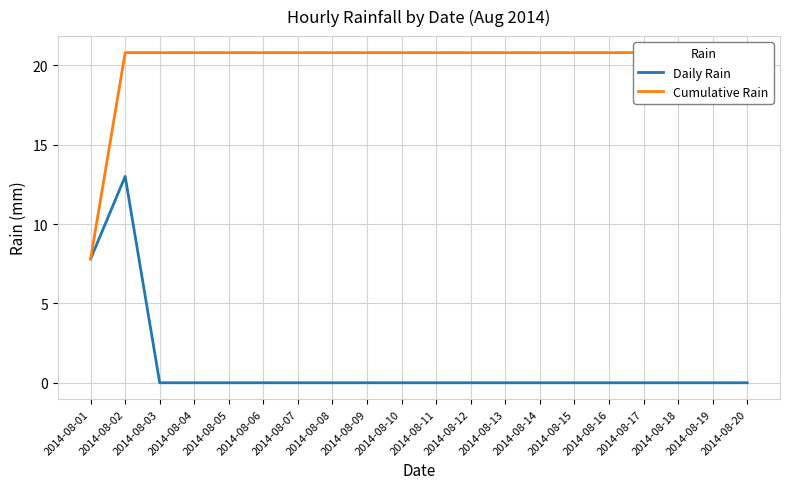

Reading right to left, what are all the values shown in this chart?

Daily Rain: 2014-08-20=0.0	2014-08-19=0.0	2014-08-18=0.0	2014-08-17=0.0	2014-08-16=0.0	2014-08-15=0.0	2014-08-14=0.0	2014-08-13=0.0	2014-08-12=0.0	2014-08-11=0.0	2014-08-10=0.0	2014-08-09=0.0	2014-08-08=0.0	2014-08-07=0.0	2014-08-06=0.0	2014-08-05=0.0	2014-08-04=0.0	2014-08-03=0.0	2014-08-02=13.0	2014-08-01=7.8
Cumulative Rain: 2014-08-20=20.8	2014-08-19=20.8	2014-08-18=20.8	2014-08-17=20.8	2014-08-16=20.8	2014-08-15=20.8	2014-08-14=20.8	2014-08-13=20.8	2014-08-12=20.8	2014-08-11=20.8	2014-08-10=20.8	2014-08-09=20.8	2014-08-08=20.8	2014-08-07=20.8	2014-08-06=20.8	2014-08-05=20.8	2014-08-04=20.8	2014-08-03=20.8	2014-08-02=20.8	2014-08-01=7.8